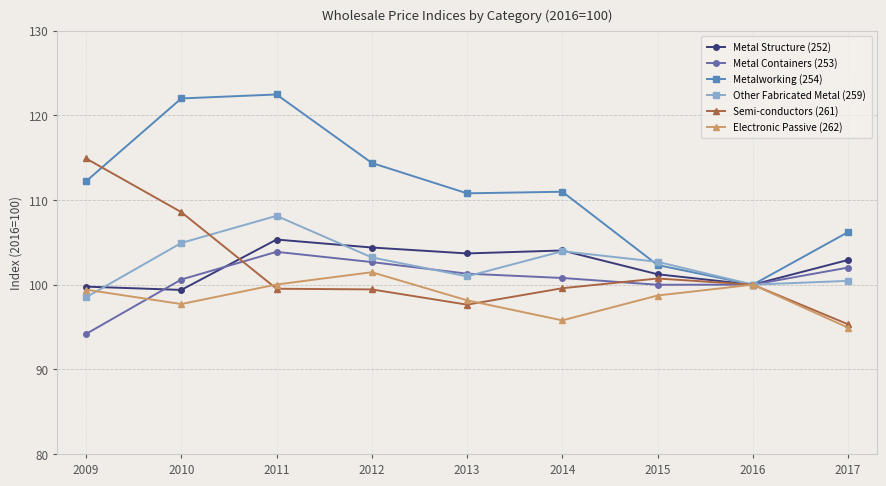

Which series changed the most between 2013 and 2015?

Metalworking (254)